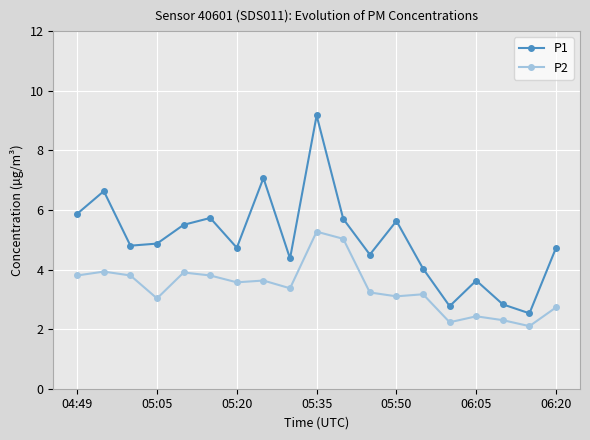

What is the difference between the maximum and minimum values in the P2 series?

3.2